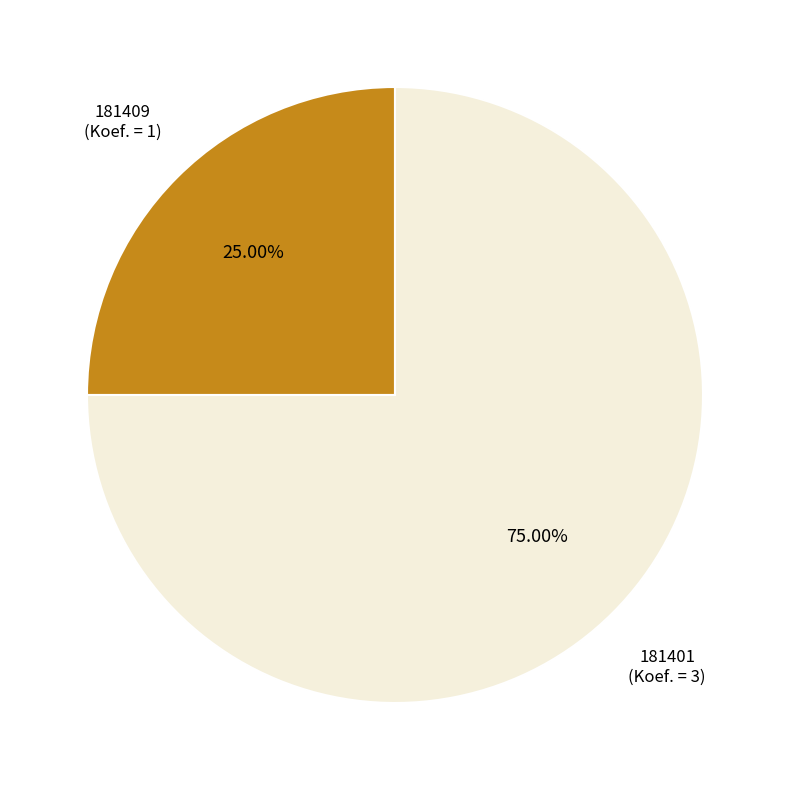

Is there a majority slice in this chart?

Yes